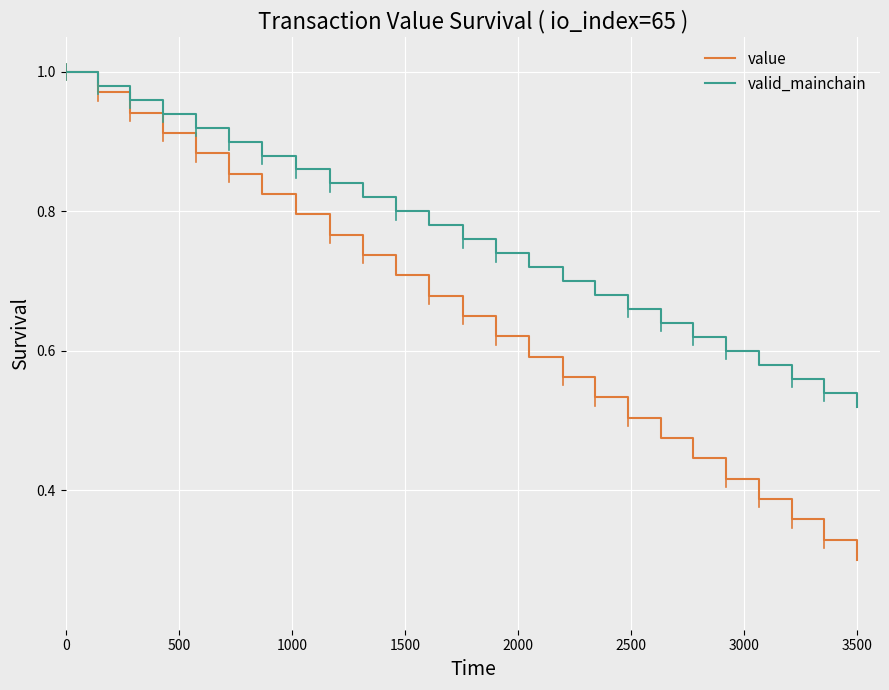

Which series has the largest total across all categories?

valid_mainchain